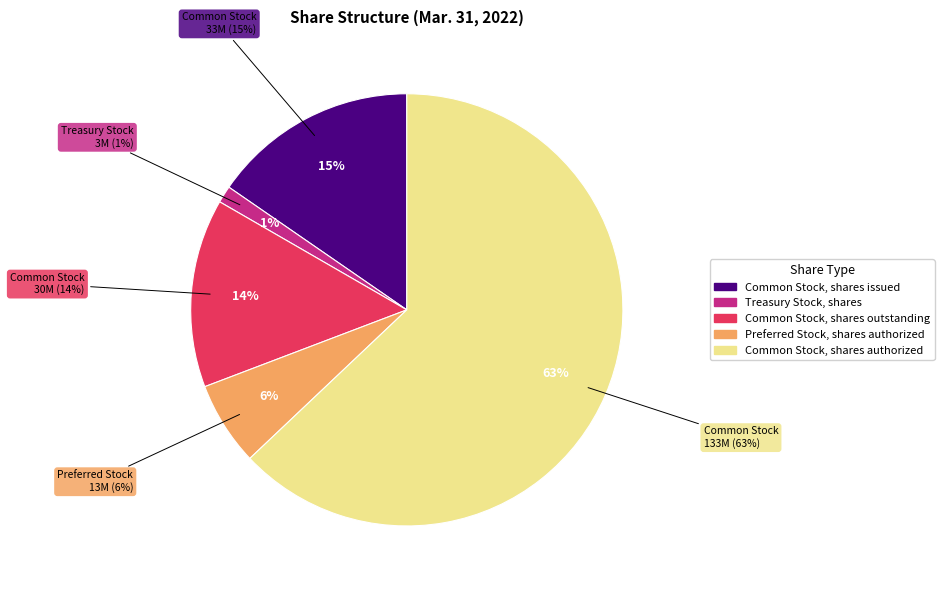

Combined, what portion of the pie is Treasury Stock, shares and Common Stock, shares issued?

16.7%